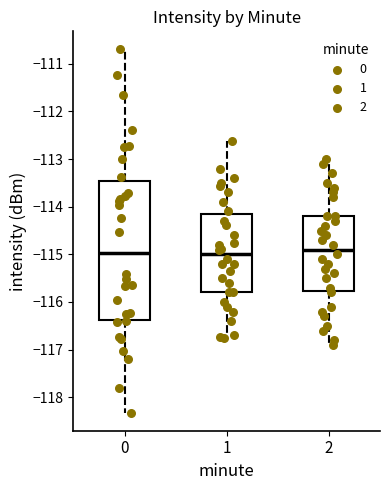

Where does the median line of the box at x = 0 sit on the y-axis? The values are not printed on the chart, so give them approximately, as read against the axis.

-115.0